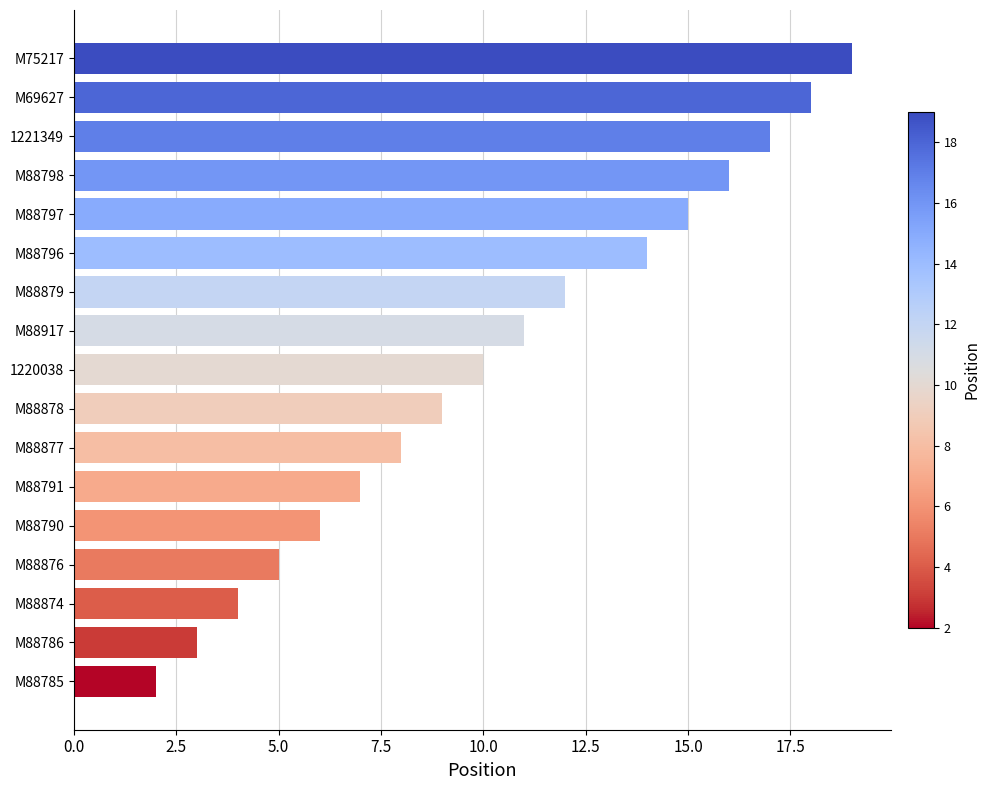

The value at M88796 is 7. True or false?

False